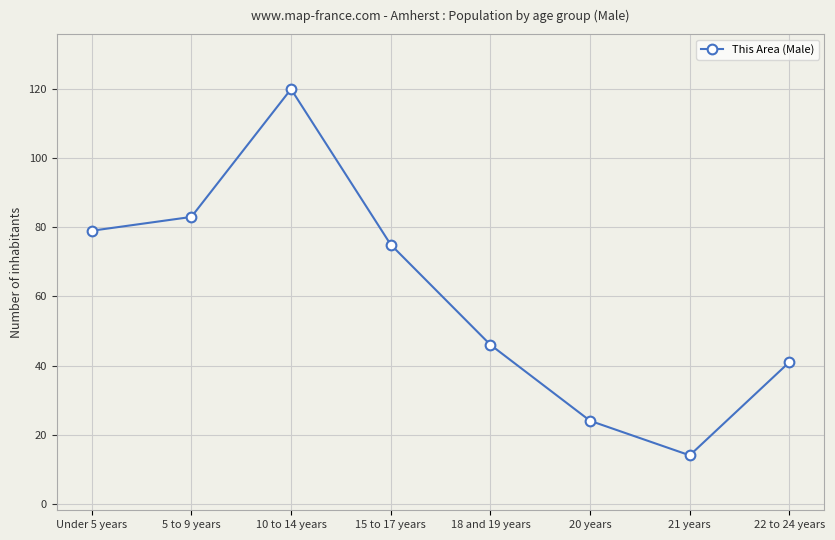

The value at 15 to 17 years is 16. True or false?

False